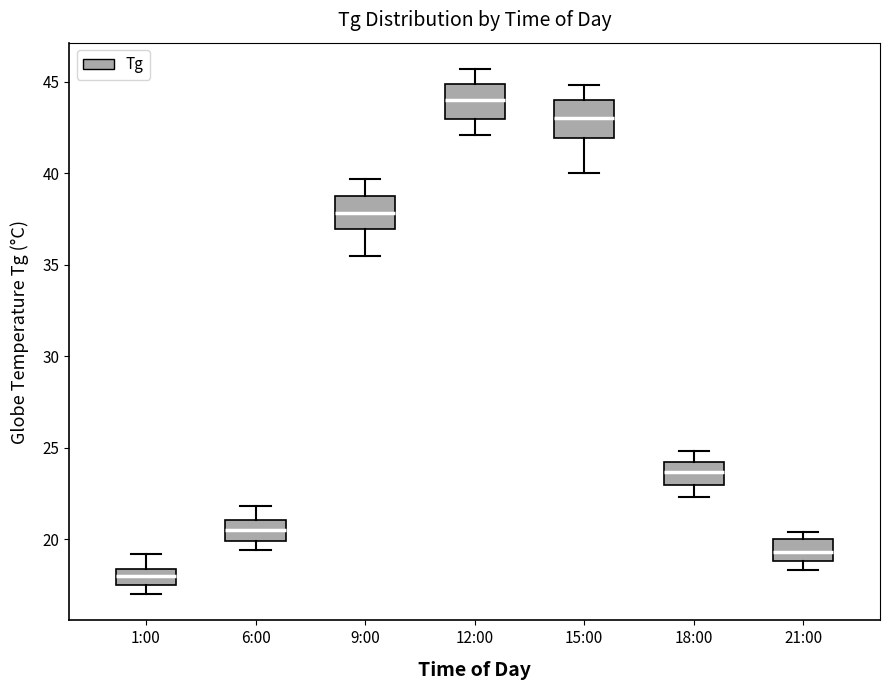

Reading left to right, transcribe this box plot: for each box, give where its median line is, the range the box spans, and where its two whiskers end, as read against the y-axis. The values are not printed on the chart, so give them approximately, as read against the axis.

1:00: median 18.0, box 17.5 to 18.5, whiskers 17.0 to 19.0
6:00: median 20.5, box 20.0 to 21.0, whiskers 19.5 to 22.0
9:00: median 38.0, box 37.0 to 39.0, whiskers 35.5 to 39.5
12:00: median 44.0, box 43.0 to 45.0, whiskers 42.0 to 45.5
15:00: median 43.0, box 42.0 to 44.0, whiskers 40.0 to 45.0
18:00: median 23.5, box 23.0 to 24.0, whiskers 22.5 to 25.0
21:00: median 19.5, box 19.0 to 20.0, whiskers 18.5 to 20.5